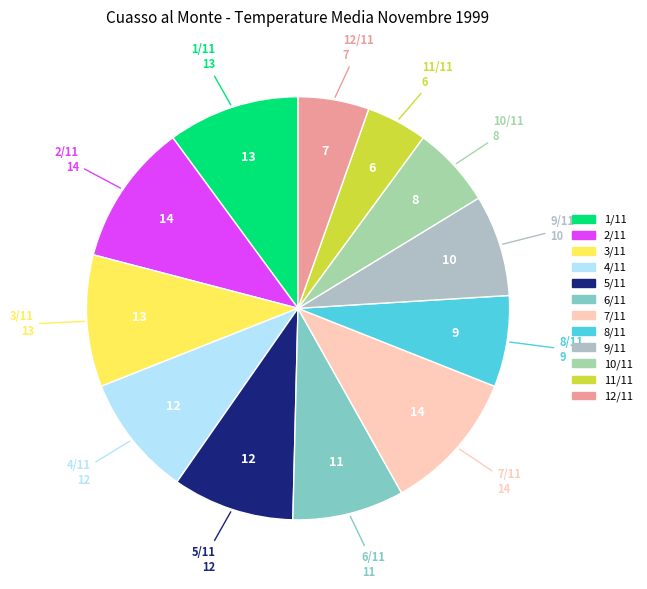

Which slice is the smallest?

11/11